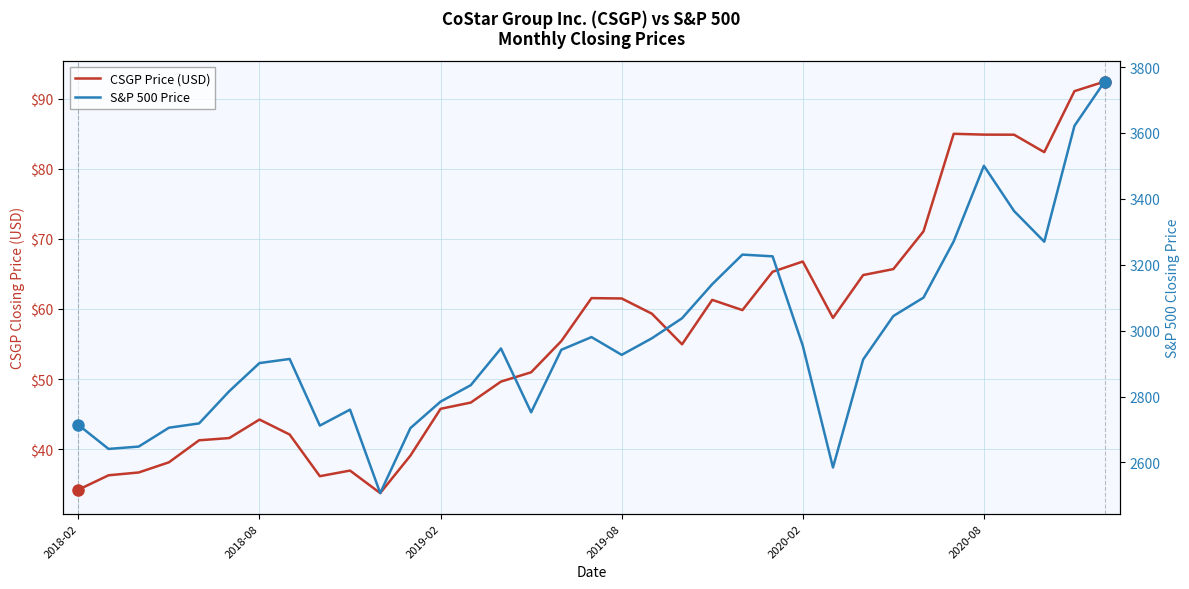

What value does the CSGP Price (USD) series have at 10?

33.7